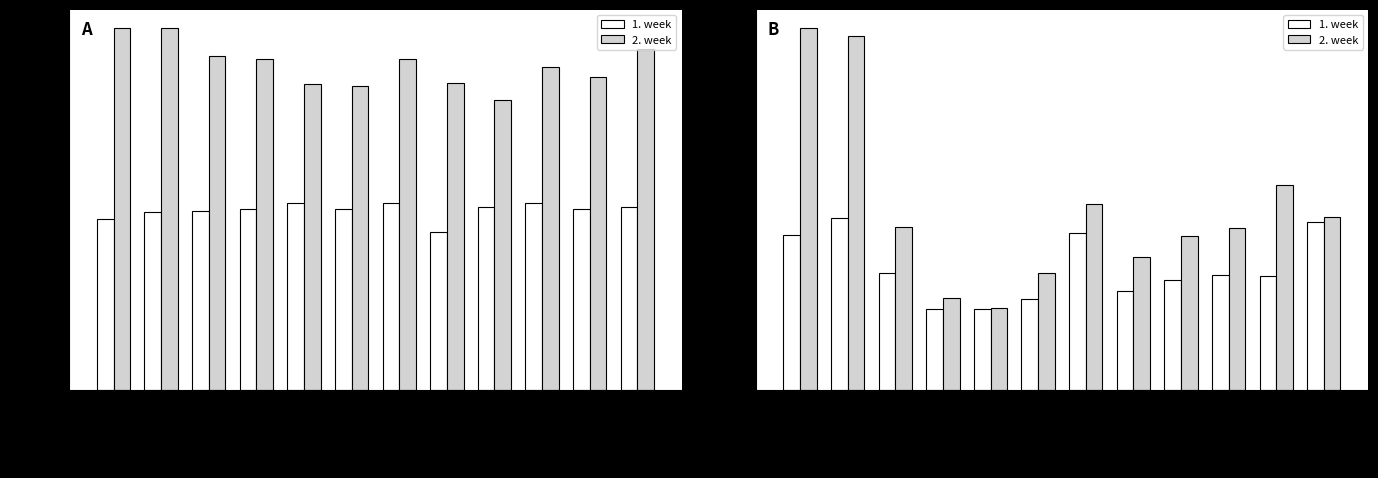

Between Marzo and Mayo, which series saw the biggest shift?

Hab. ocupadas Para-hoteleros